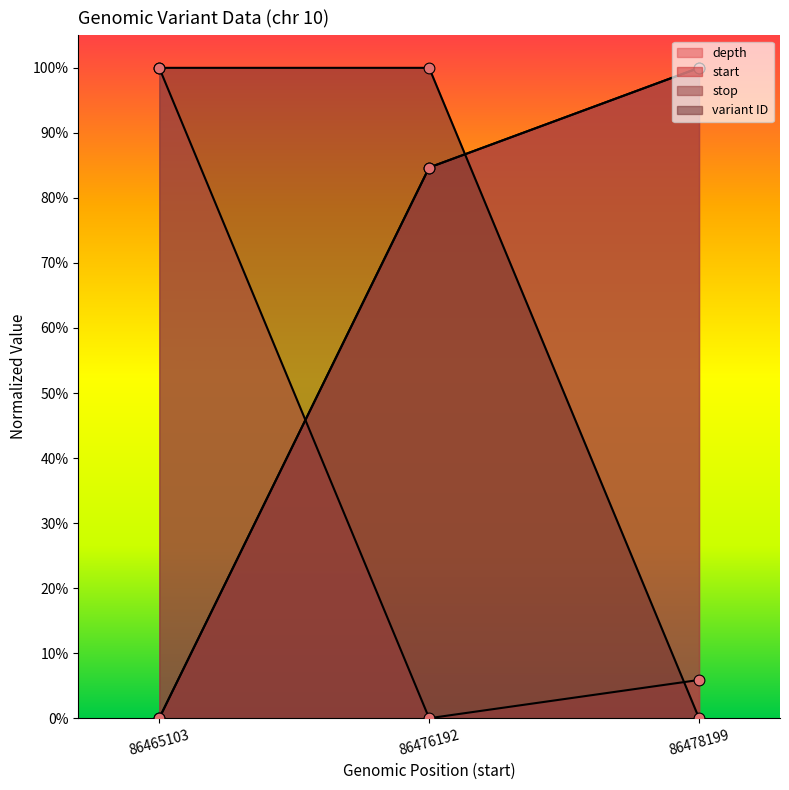

Which series reaches the maximum Y coordinate?

depth